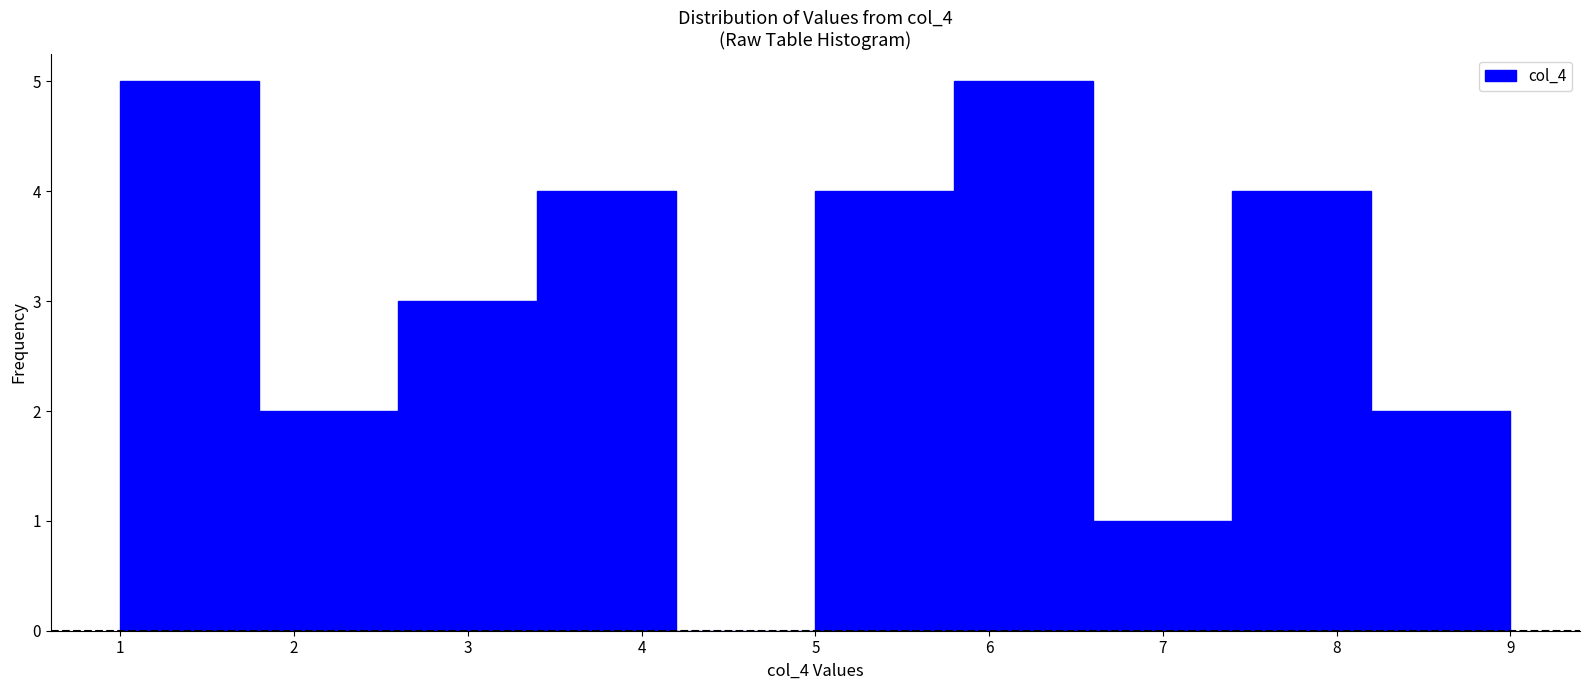

Reading left to right, list every bar in this chart as the range it spans on the x-axis followed by its height. The values are not printed on the chart, so give them approximately, as read against the axis.

1.0 to 1.8: 5
1.8 to 2.6: 2
2.6 to 3.4: 3
3.4 to 4.2: 4
4.2 to 5.0: 0
5.0 to 5.8: 4
5.8 to 6.6: 5
6.6 to 7.4: 1
7.4 to 8.2: 4
8.2 to 9.0: 2